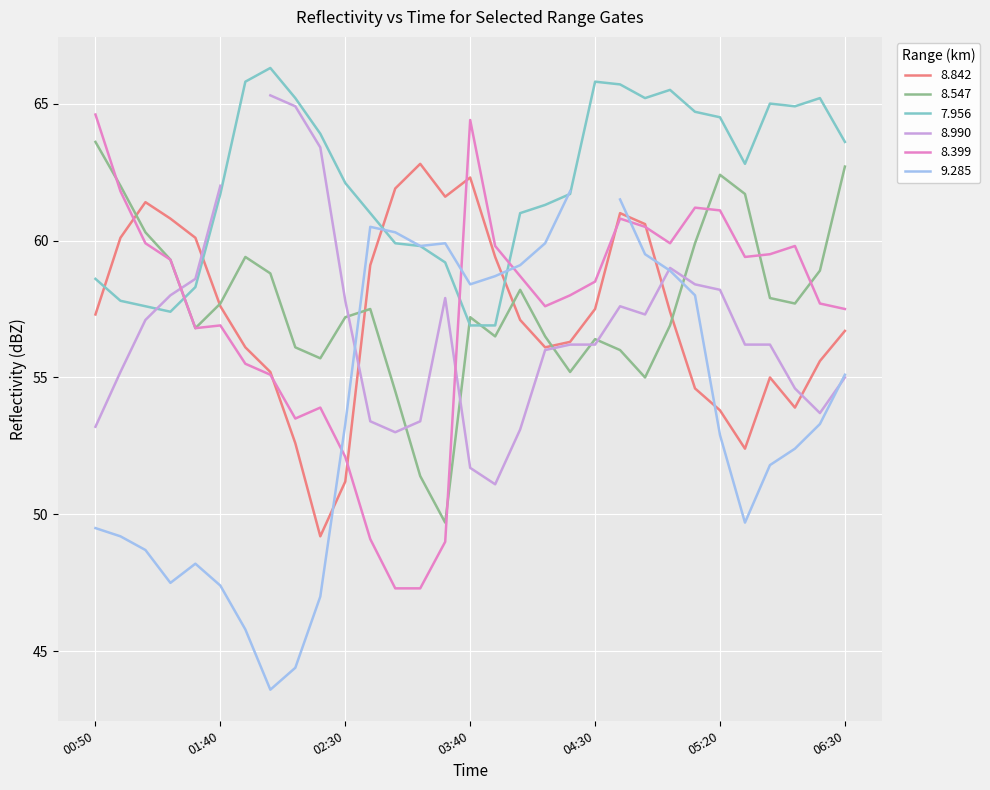

What is the maximum value for 8.399?

64.6